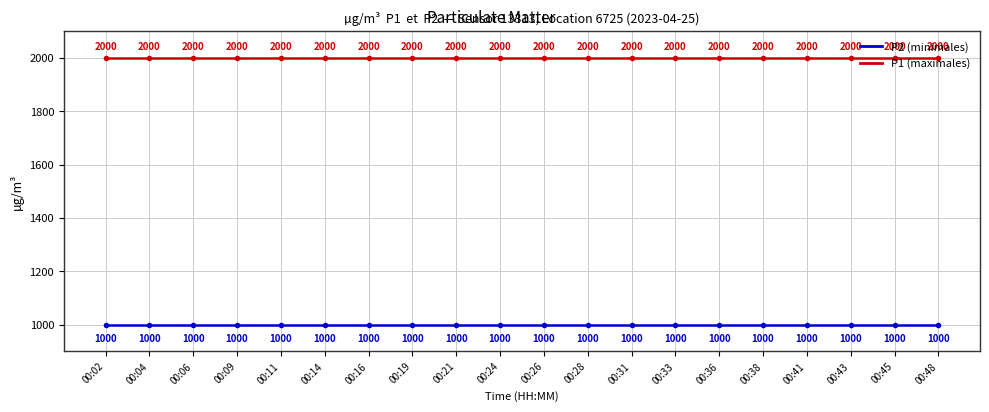

Count the number of categories in the chart.

20